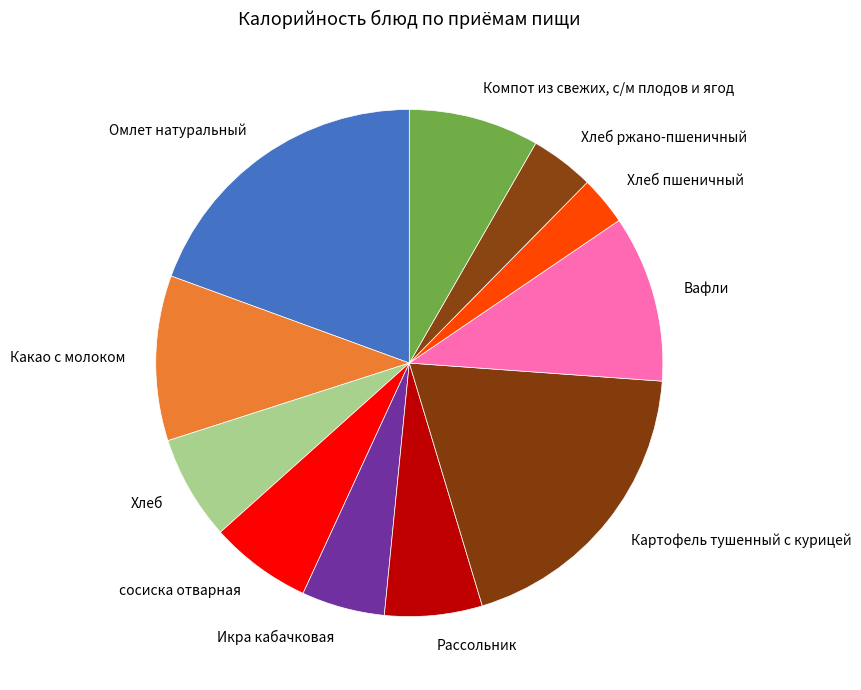

Which slice is the smallest?

Хлеб пшеничный